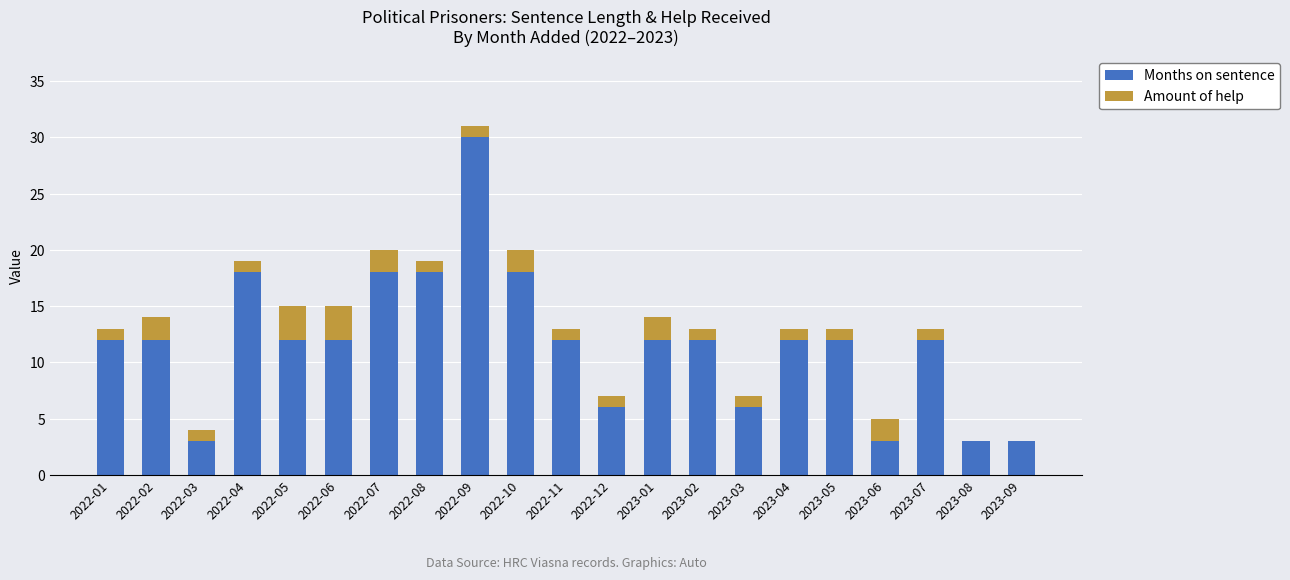

At which category is the sum across all series the highest?

2022-09